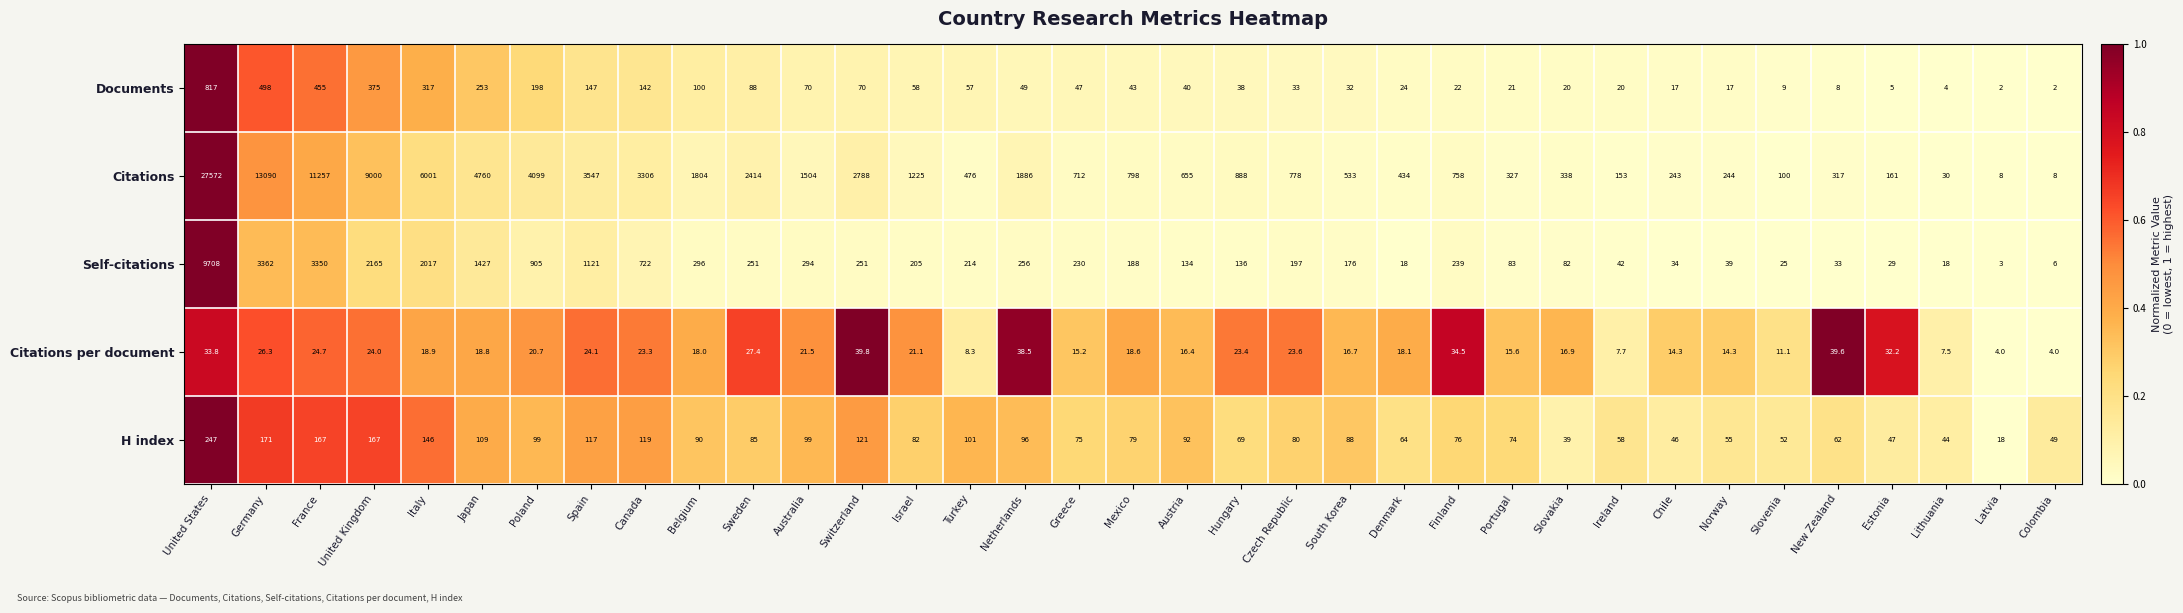

At which label does Self-citations reach its peak?

United States